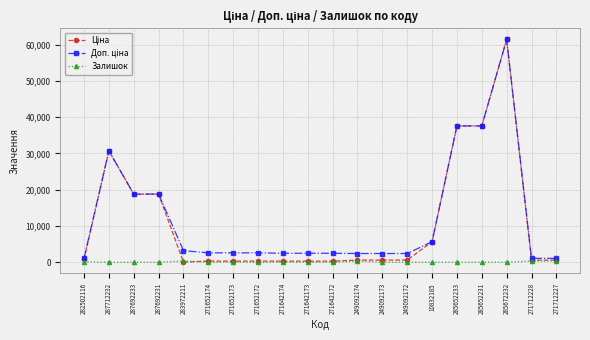

True or false: Залишок has more than 1 points higher than both neighbors.

True